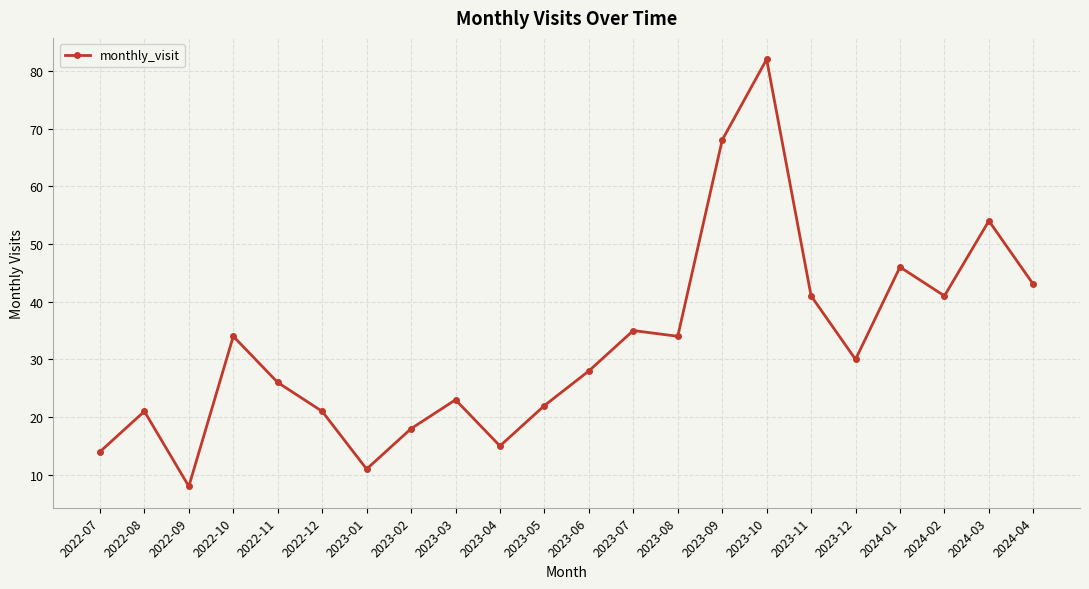

Between 2023-05 and 2023-07, which is larger?

2023-07